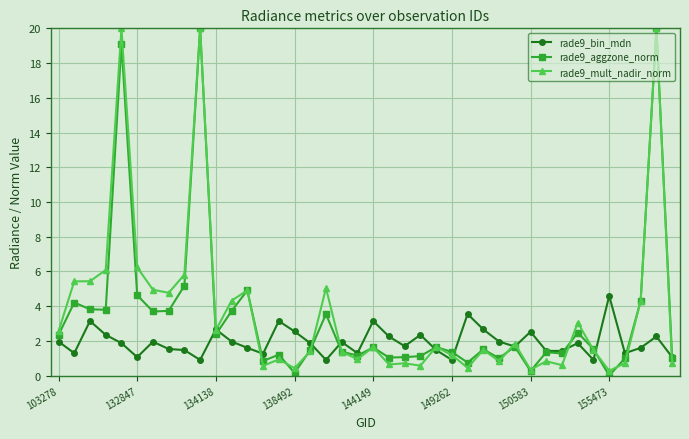

What is the greatest value displayed?

20.0